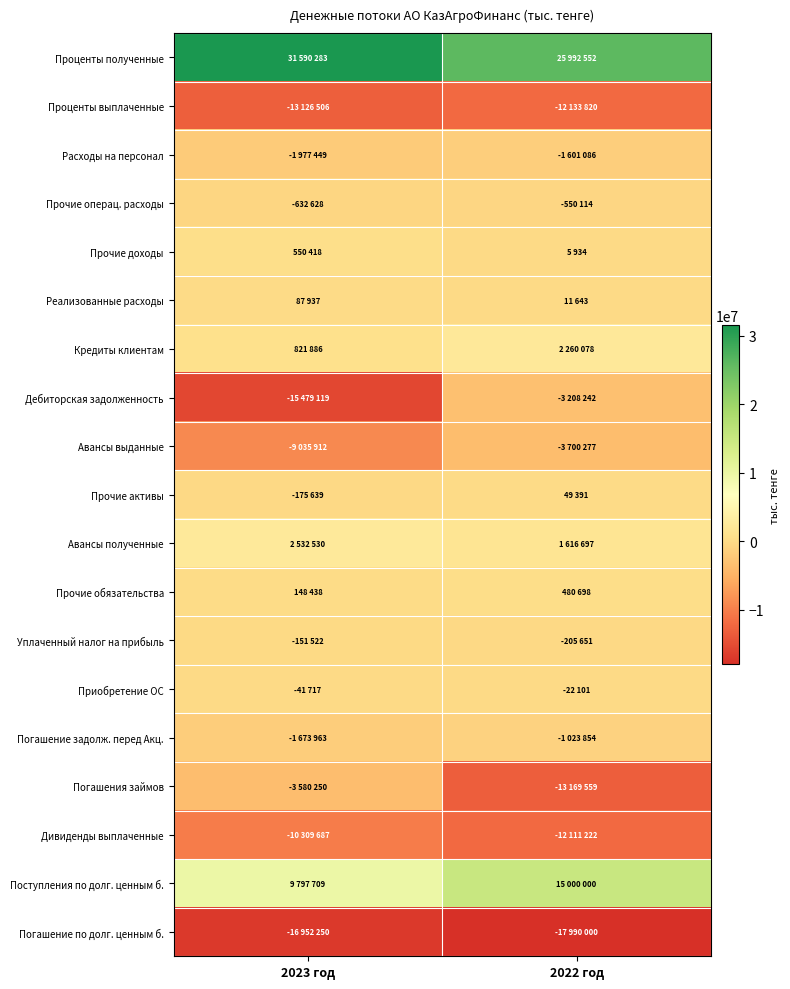

Rank the series at 2023 год from lowest to highest value.

Погашение по долг. ценным б., Дебиторская задолженность, Проценты выплаченные, Дивиденды выплаченные, Авансы выданные, Погашения займов, Расходы на персонал, Погашение задолж. перед Акц., Прочие операц. расходы, Прочие активы, Уплаченный налог на прибыль, Приобретение ОС, Реализованные расходы, Прочие обязательства, Прочие доходы, Кредиты клиентам, Авансы полученные, Поступления по долг. ценным б., Проценты полученные